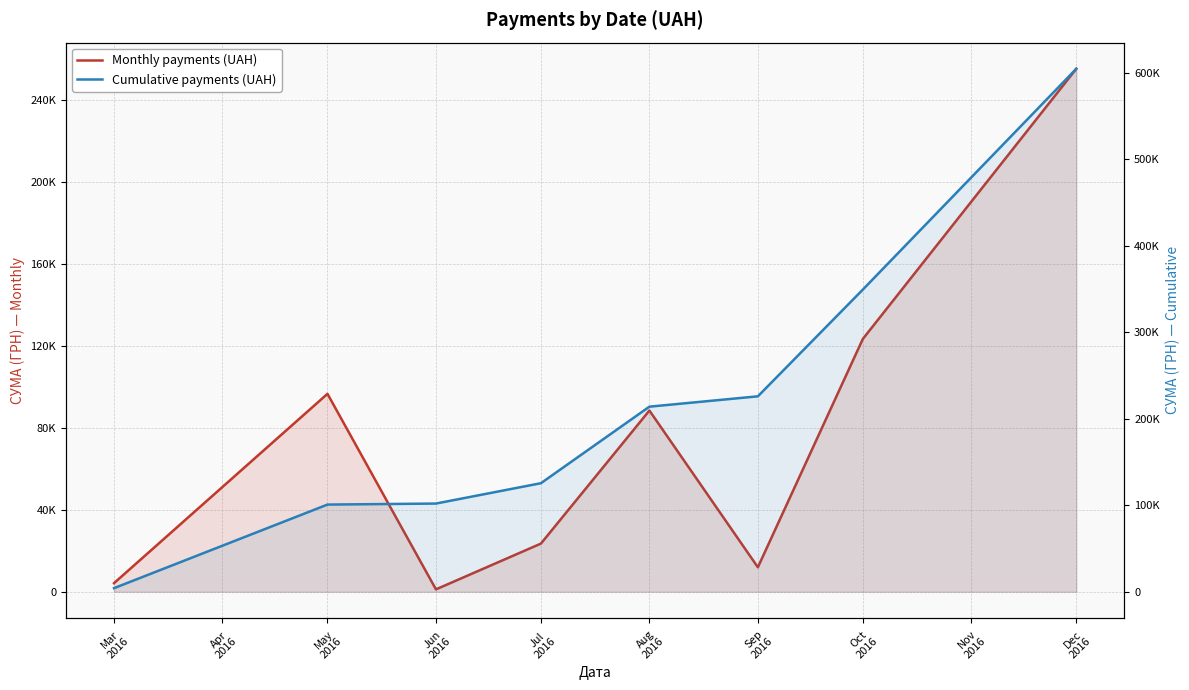

The value of Cumulative payments (UAH) at Aug 2016 is 77648.2. True or false?

False